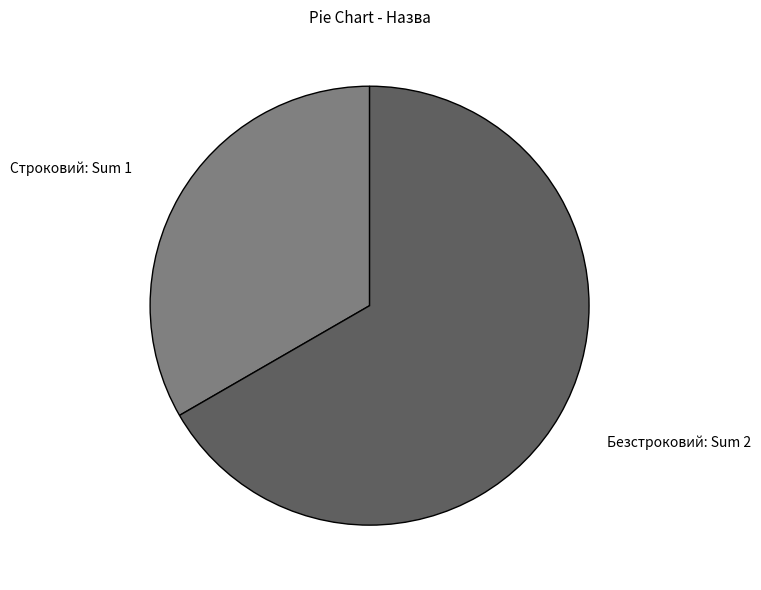

Is it true that Безстроковий is 67% of the pie?

True